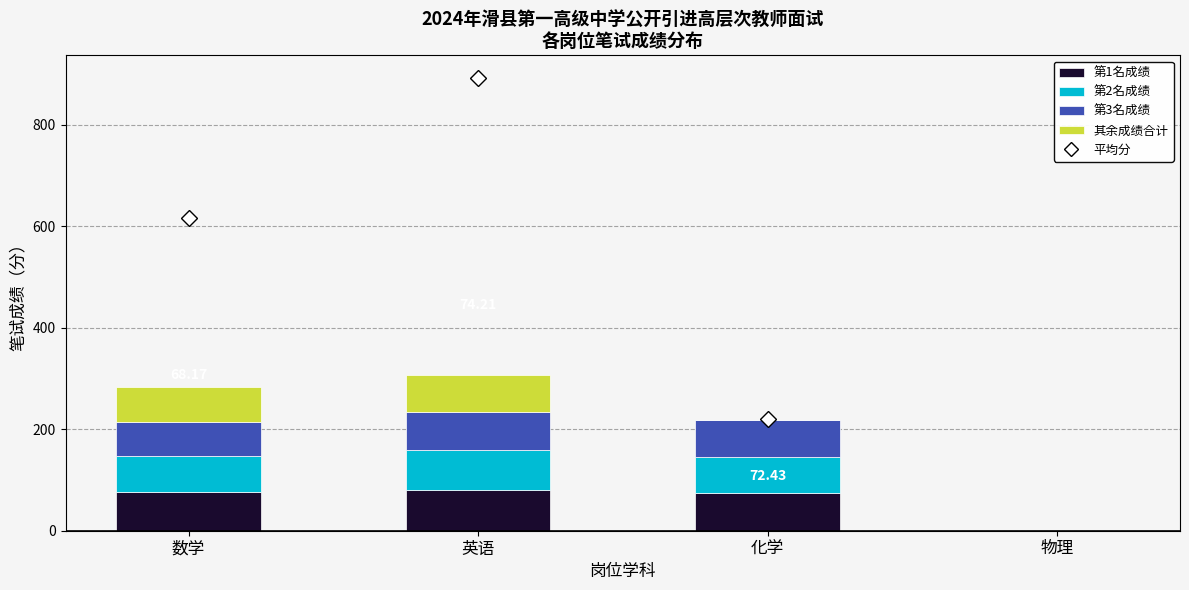

What is the total value across all series at 化学?

217.3